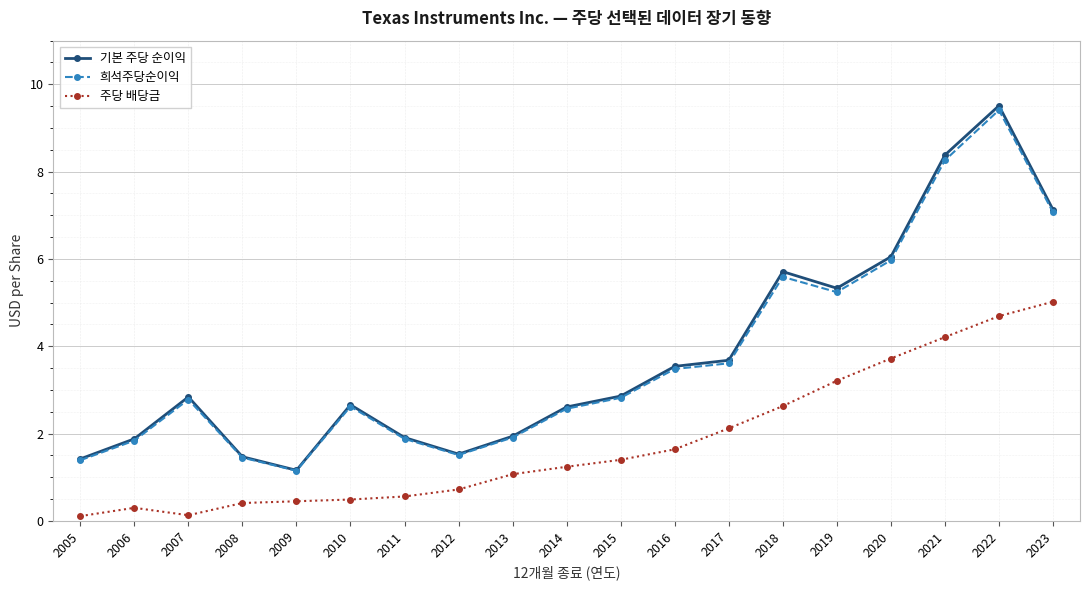

Where is 주당 배당금 nearest to the value 2?

2017